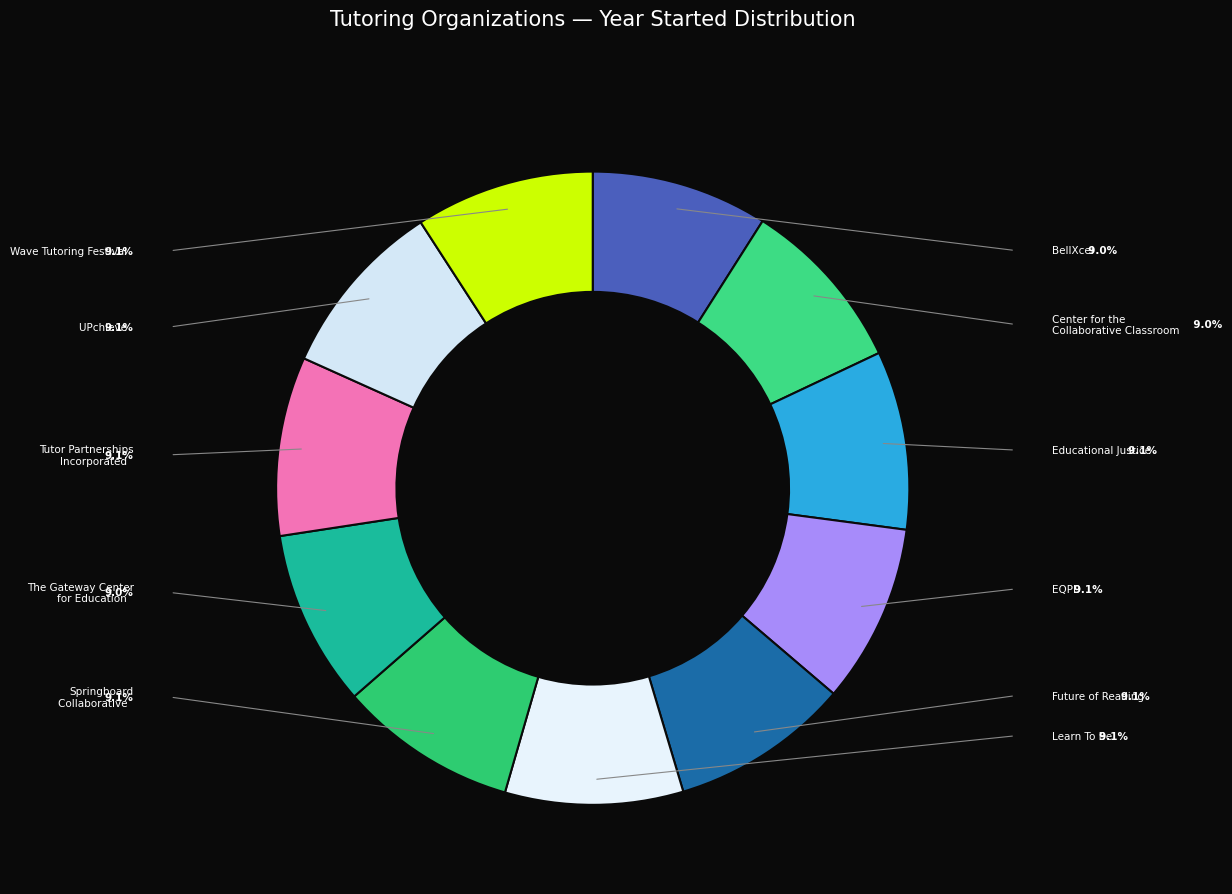

What is the largest slice in the pie chart?

EQPD